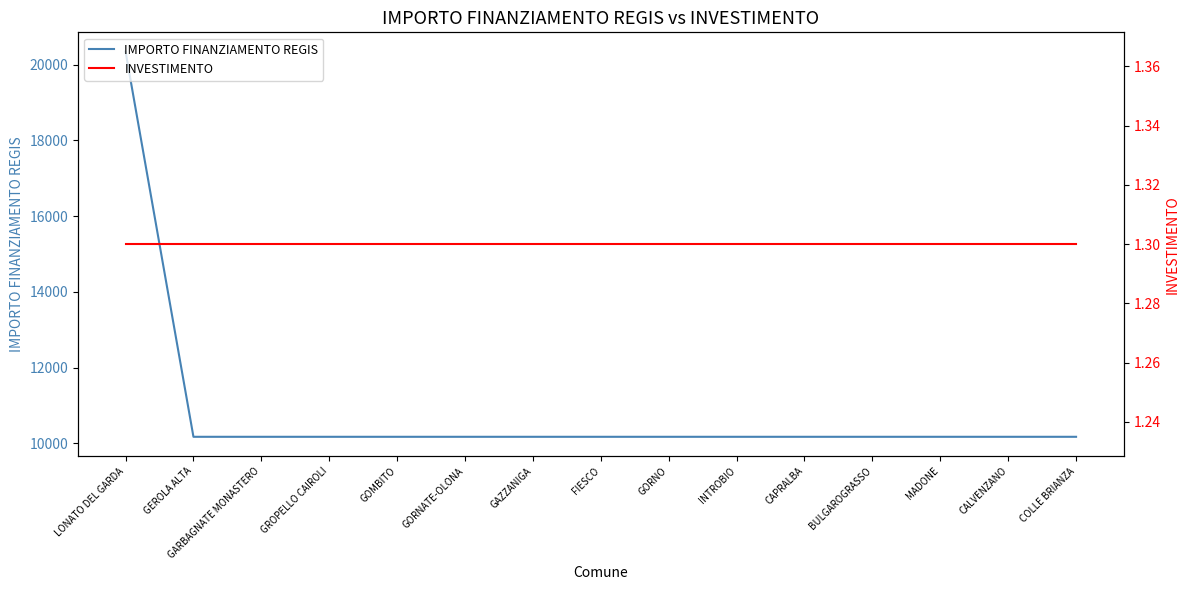

Reading left to right, extract all data points from this chart.

IMPORTO FINANZIAMENTO REGIS: LONATO DEL GARDA=20344.0	GEROLA ALTA=10172.0	GARBAGNATE MONASTERO=10172.0	GROPELLO CAIROLI=10172.0	GOMBITO=10172.0	GORNATE-OLONA=10172.0	GAZZANIGA=10172.0	FIESCO=10172.0	GORNO=10172.0	INTROBIO=10172.0	CAPRALBA=10172.0	BULGAROGRASSO=10172.0	MADONE=10172.0	CALVENZANO=10172.0	COLLE BRIANZA=10172.0
INVESTIMENTO: LONATO DEL GARDA=1.3	GEROLA ALTA=1.3	GARBAGNATE MONASTERO=1.3	GROPELLO CAIROLI=1.3	GOMBITO=1.3	GORNATE-OLONA=1.3	GAZZANIGA=1.3	FIESCO=1.3	GORNO=1.3	INTROBIO=1.3	CAPRALBA=1.3	BULGAROGRASSO=1.3	MADONE=1.3	CALVENZANO=1.3	COLLE BRIANZA=1.3